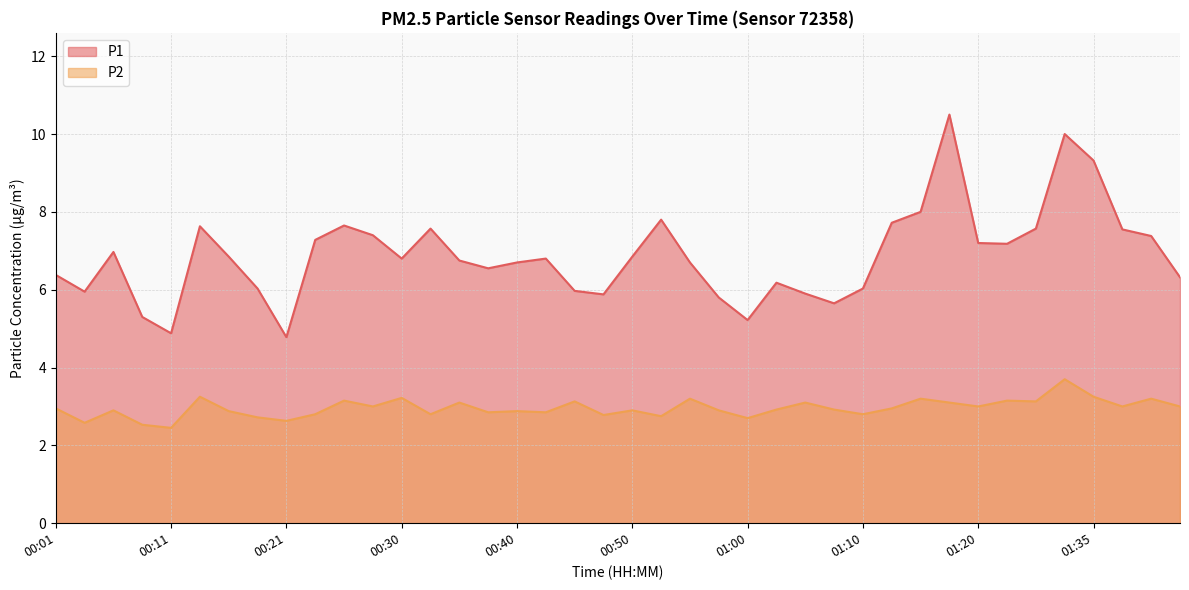

Reading left to right, what are all the values shown in this chart?

P1: 6.4	6.0	7.0	5.3	4.9	7.6	6.8	6.0	4.8	7.3	7.7	7.4	6.8	7.6	6.8	6.5	6.7	6.8	6.0	5.9	6.8	7.8	6.7	5.8	5.2	6.2	5.9	5.7	6.0	7.7	8.0	10.5	7.2	7.2	7.6	10.0	9.3	7.5	7.4	6.3
P2: 3.0	2.6	2.9	2.5	2.5	3.2	2.9	2.7	2.6	2.8	3.1	3.0	3.2	2.8	3.1	2.9	2.9	2.9	3.1	2.8	2.9	2.8	3.2	2.9	2.7	2.9	3.1	2.9	2.8	3.0	3.2	3.1	3.0	3.1	3.1	3.7	3.2	3.0	3.2	3.0